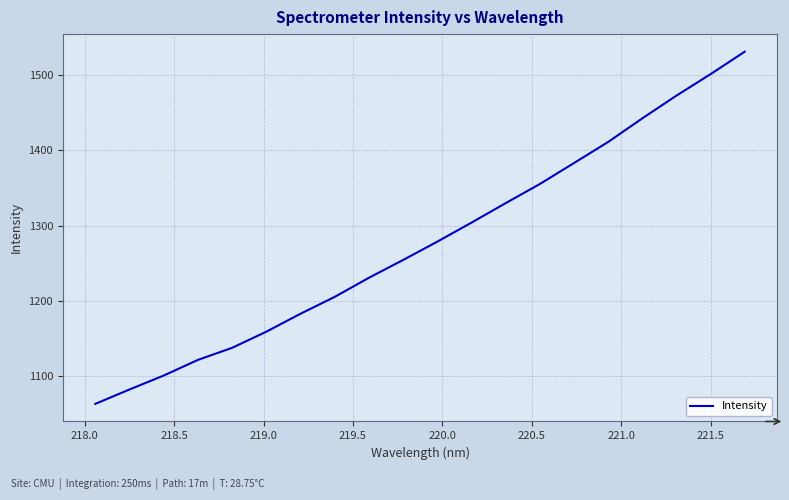

What is the greatest value displayed?

1530.9